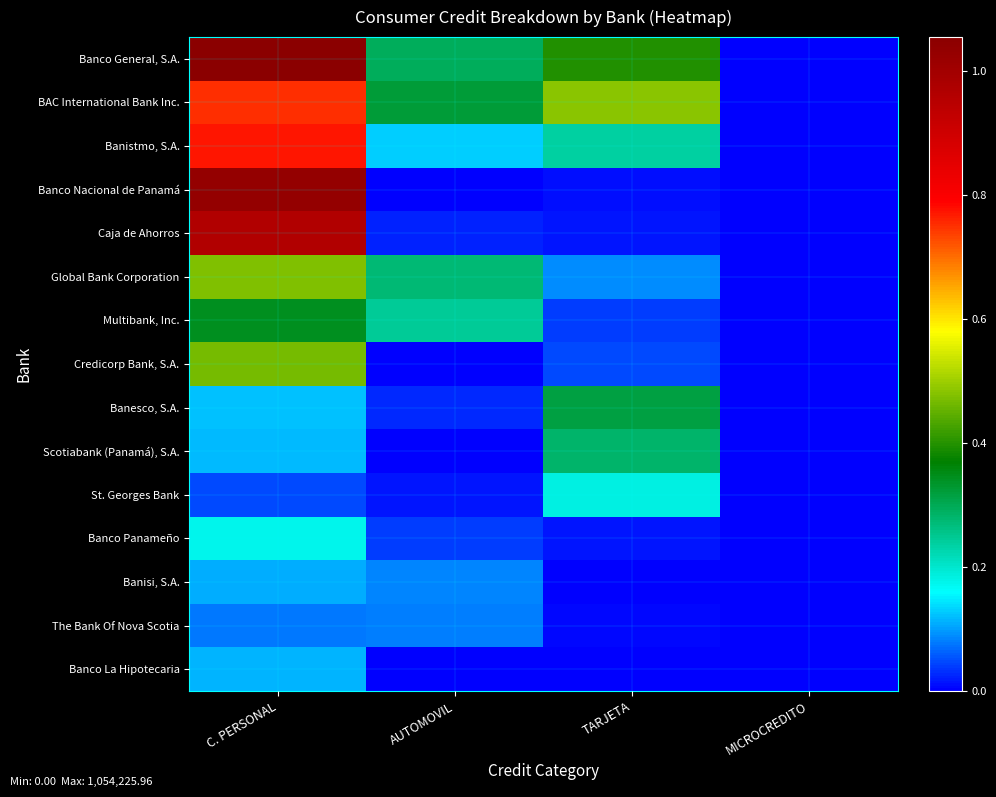

Which category has the highest value across all series?

C. PERSONAL